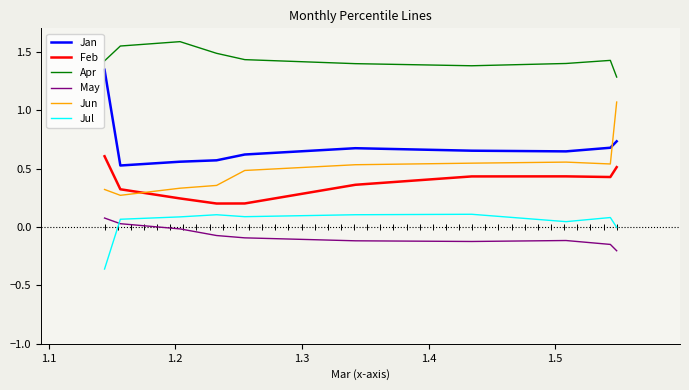

True or false: Jun and Apr intersect in this chart.

False